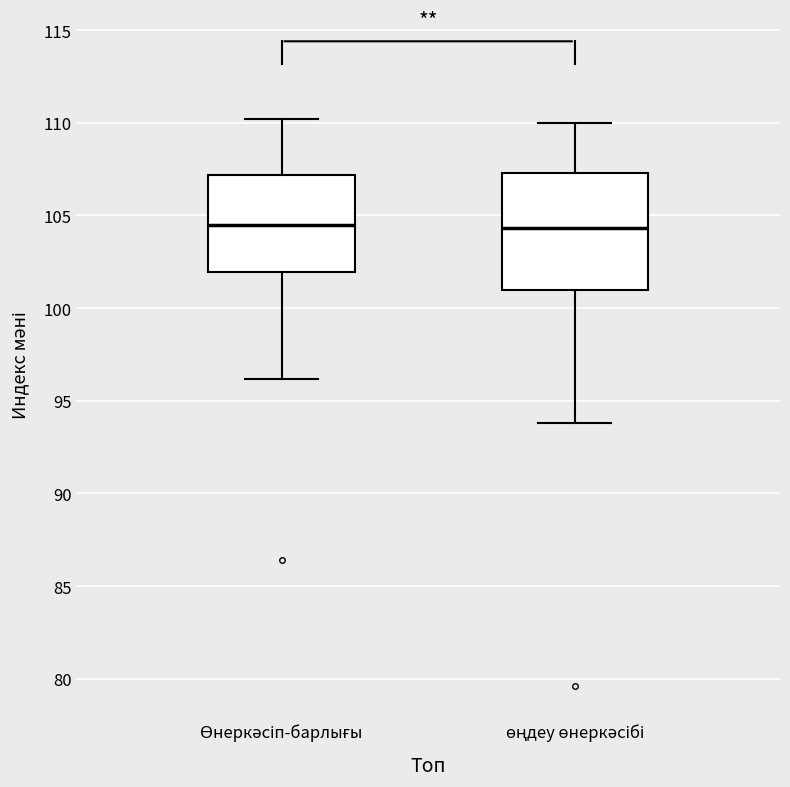

Which box is the tallest, from its lower edge to its upper edge?

өңдеу өнеркәсібі